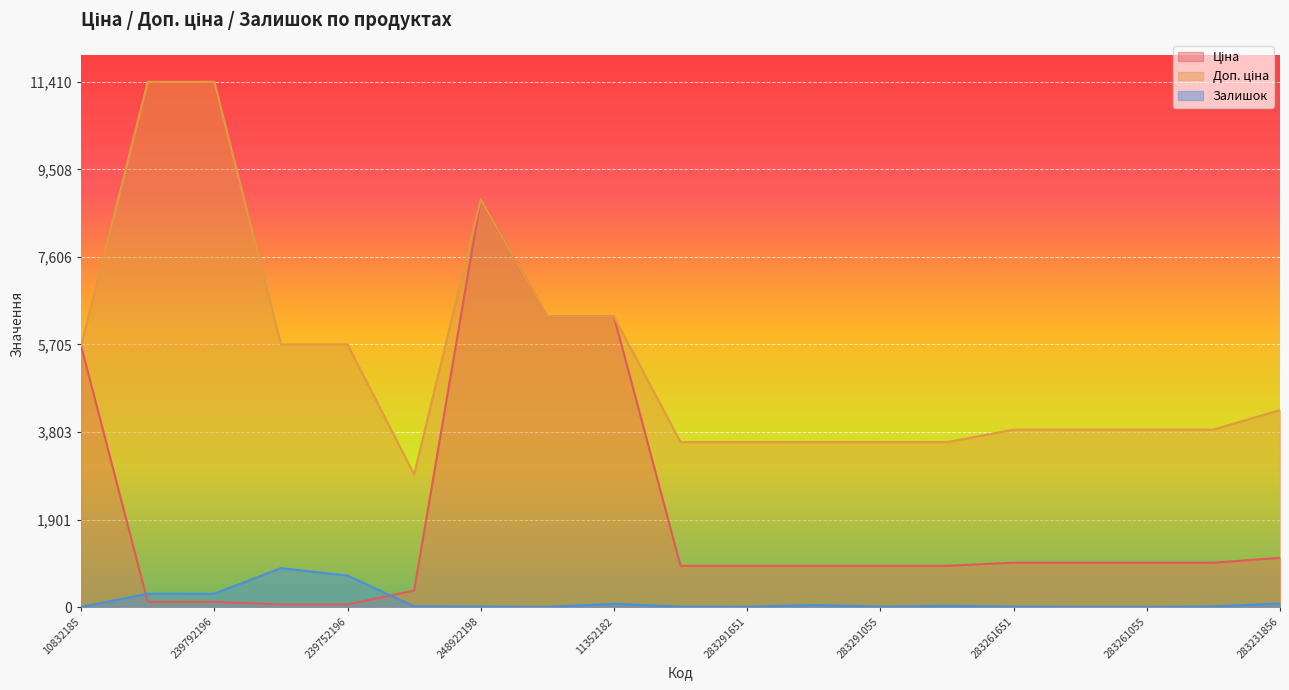

What are all the series names shown in the legend?

Ціна, Доп. ціна, Залишок